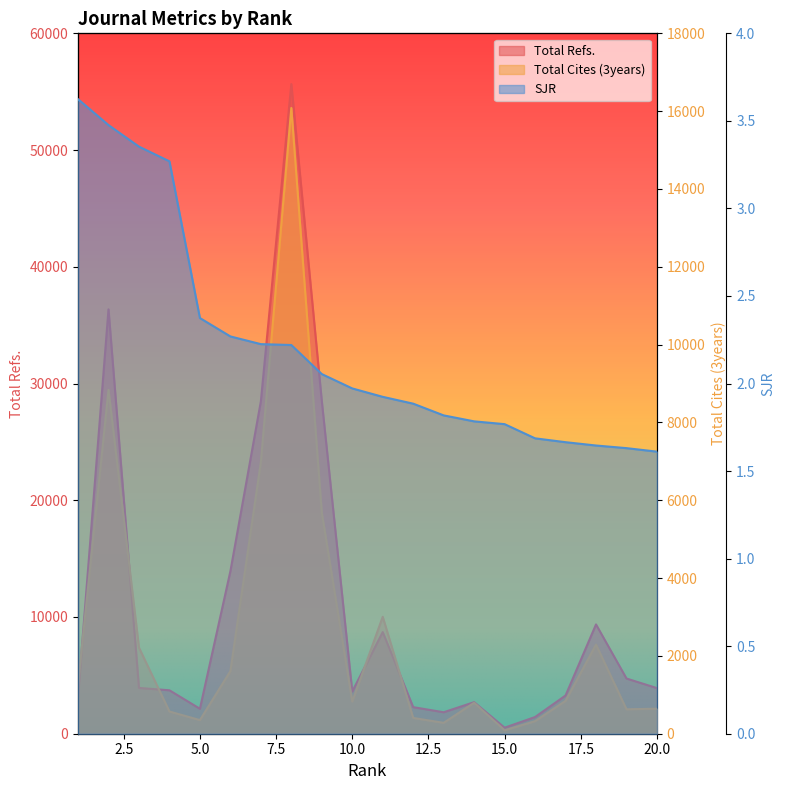

Which category has the lowest value in the Total Cites (3years) series?

15